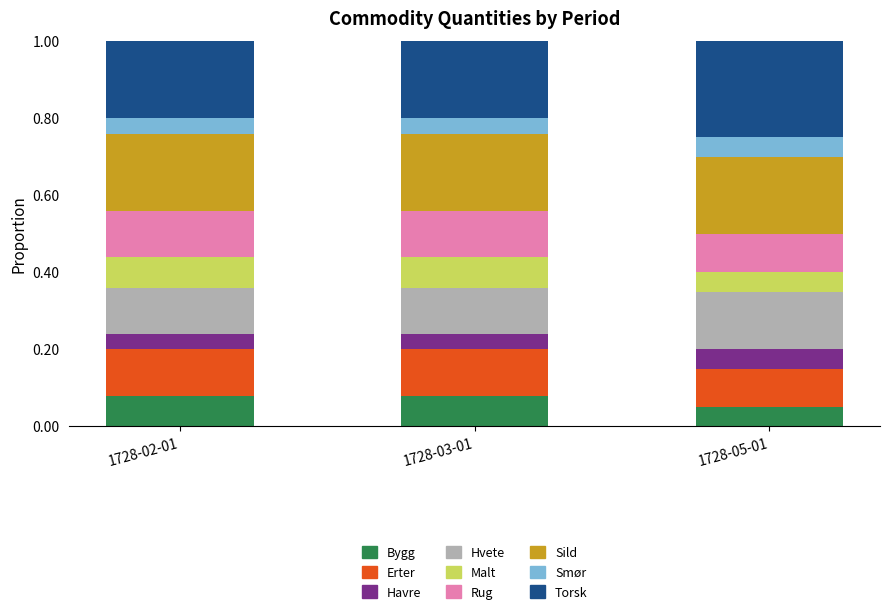

What is the total value across all series at 1728-05-01?

1.0